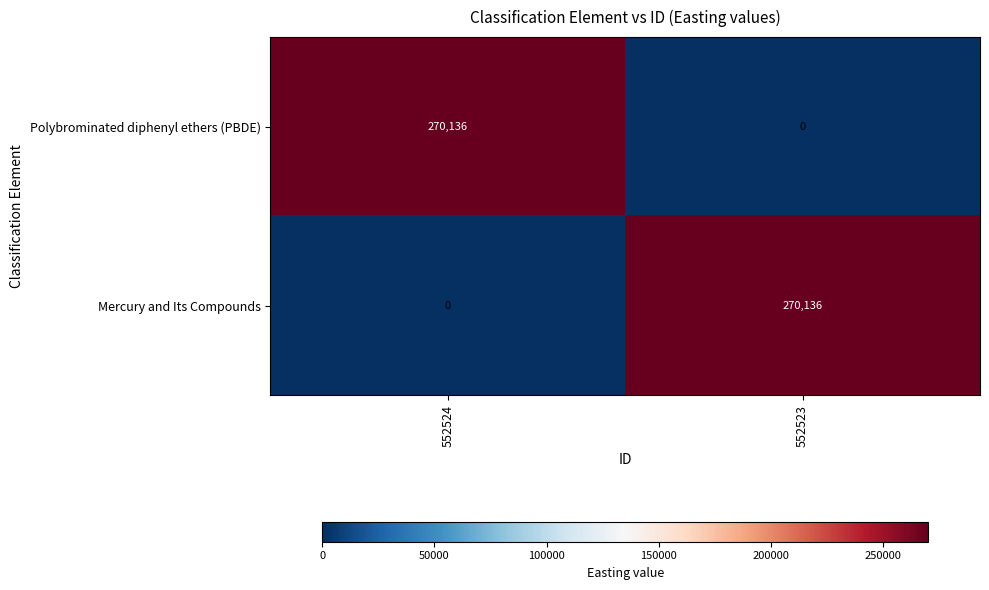

Read the Polybrominated diphenyl ethers (PBDE) value at 552524, to the nearest 100.

270100